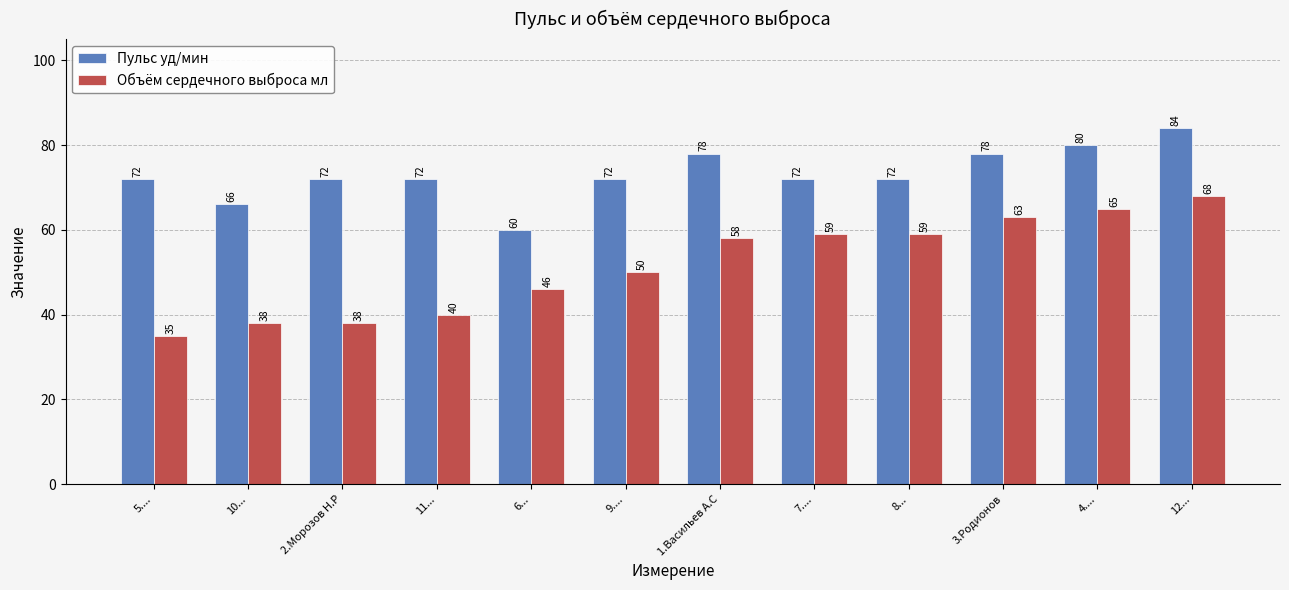

What is the difference between the Пульс уд/мин values at 8... and 4....?

8